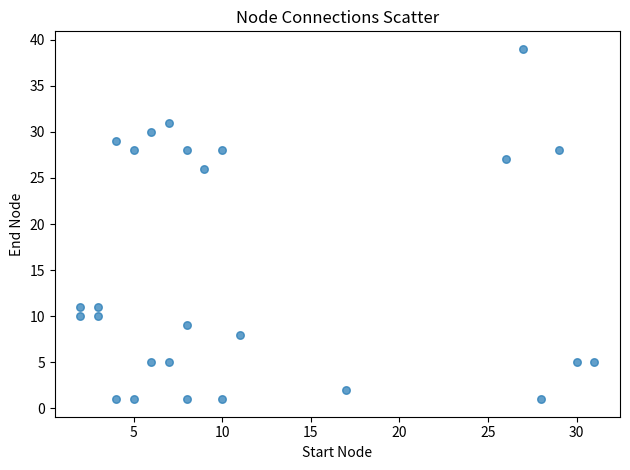

What Y value in the scatter plot is closest to 20?

26